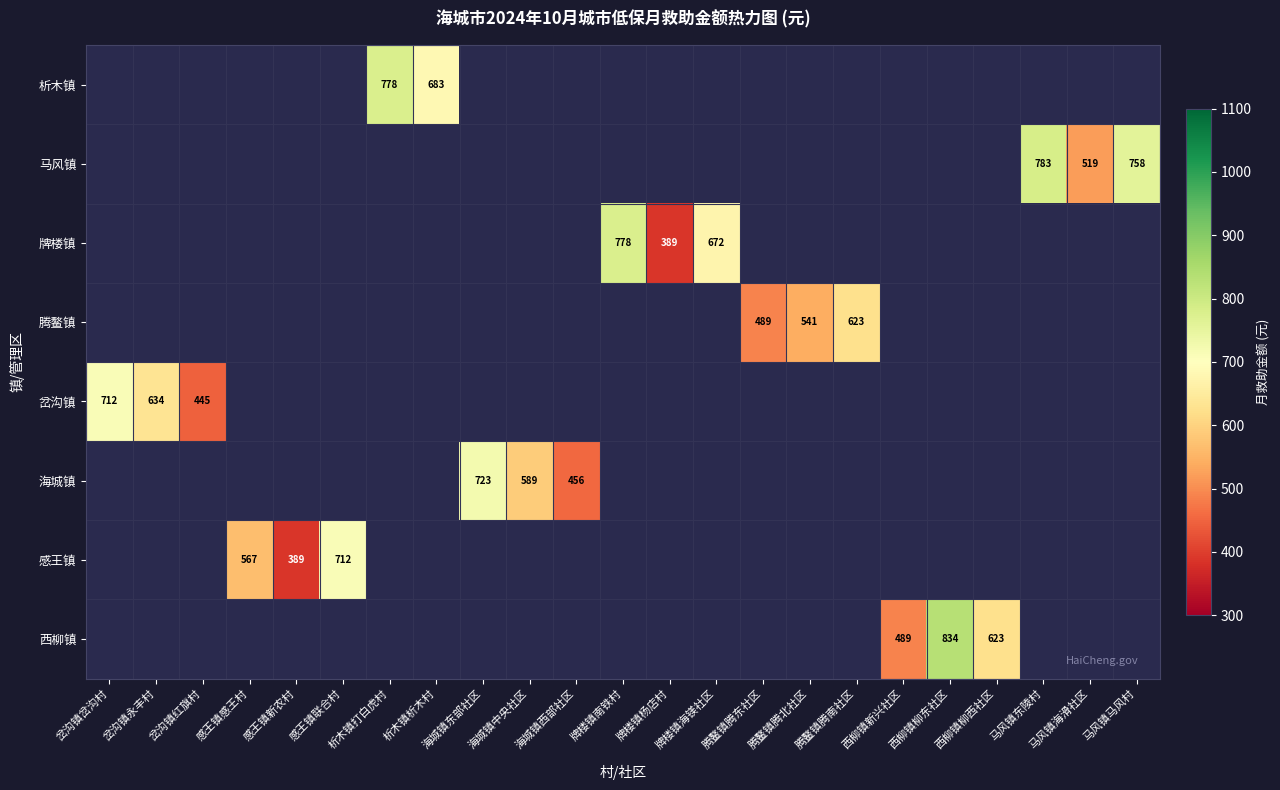

Is it true that 海城镇 equals 377 at 海城镇中央社区?

False